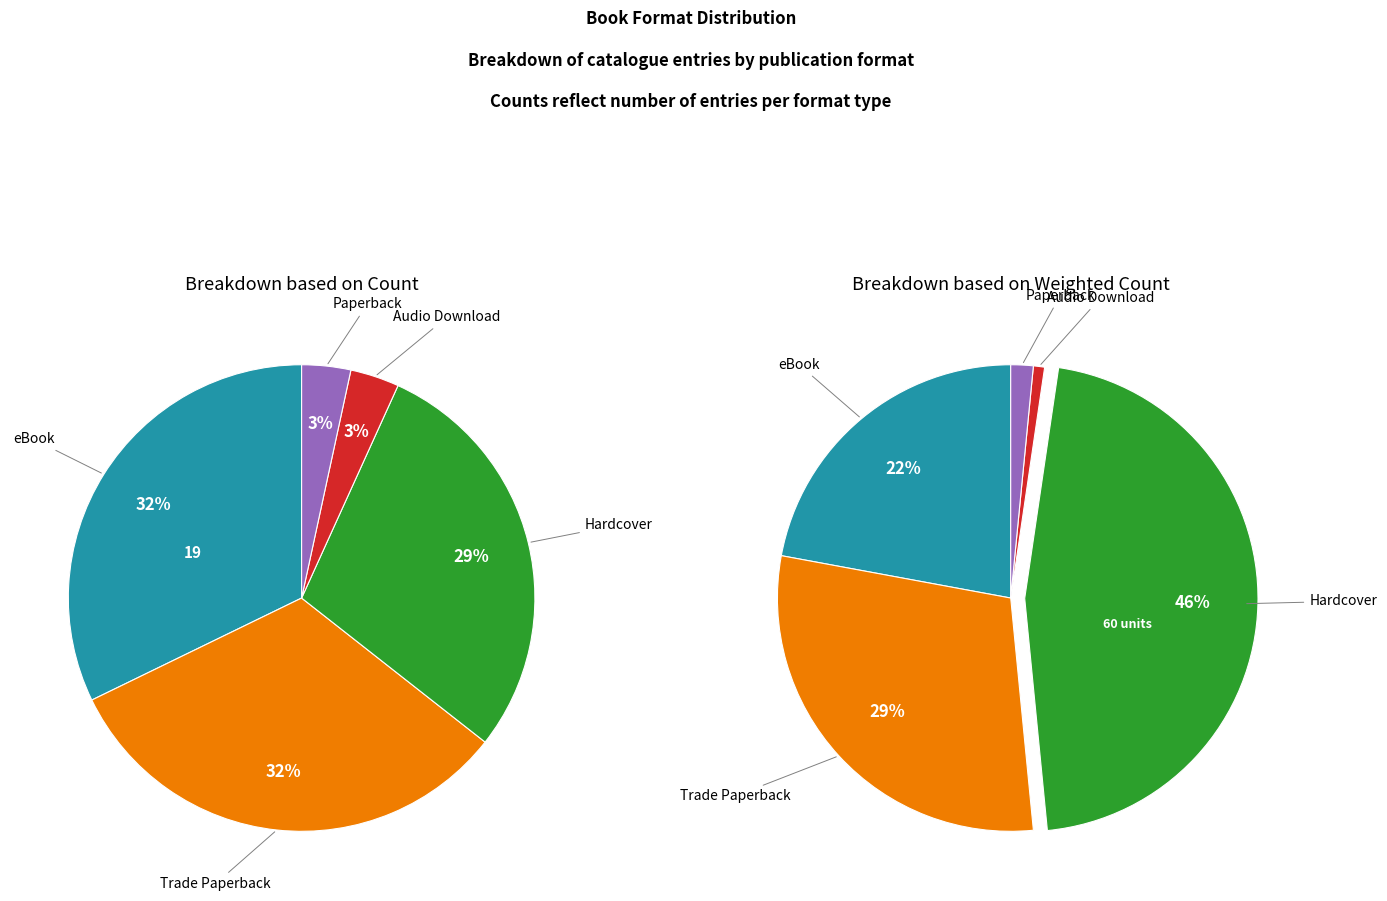

To the nearest percent, what is the difference between the eBook and Paperback slice percentages?

29%